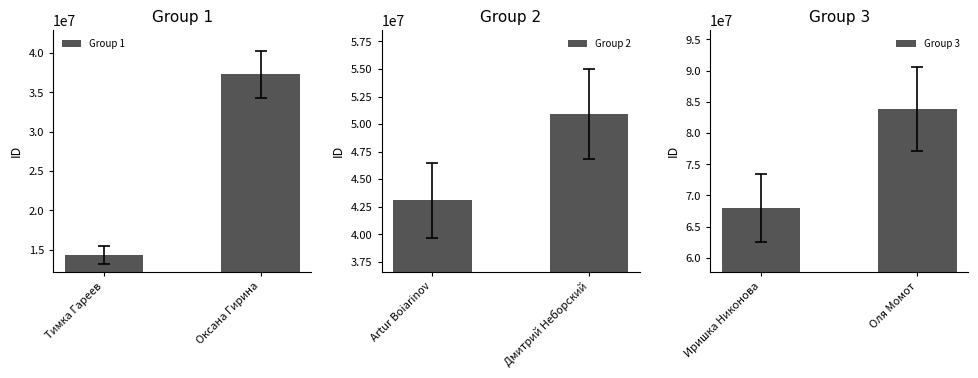

What is the difference between the Group 1 values at Тимка Гареев and Оксана Гирина?

22951077